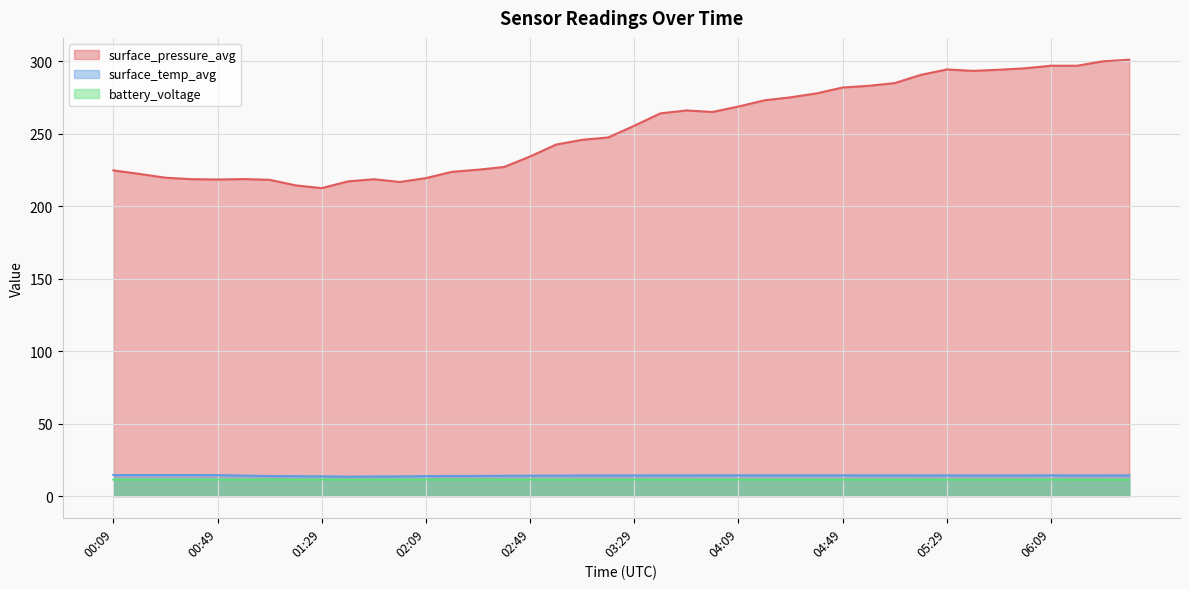

Rank the series by their maximum value, from lowest to highest.

battery_voltage, surface_temp_avg, surface_pressure_avg